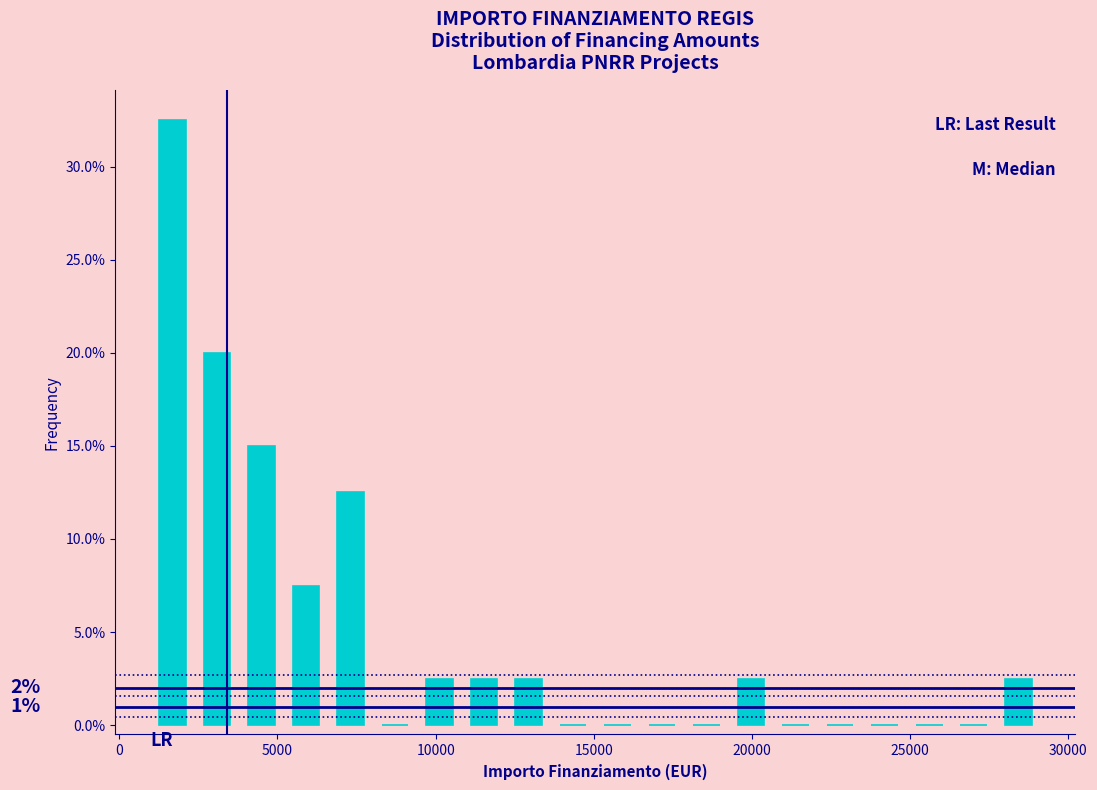

Around what value on the x-axis is the tallest bar? Give the approximate position of its centre, as read against the axis.

1500